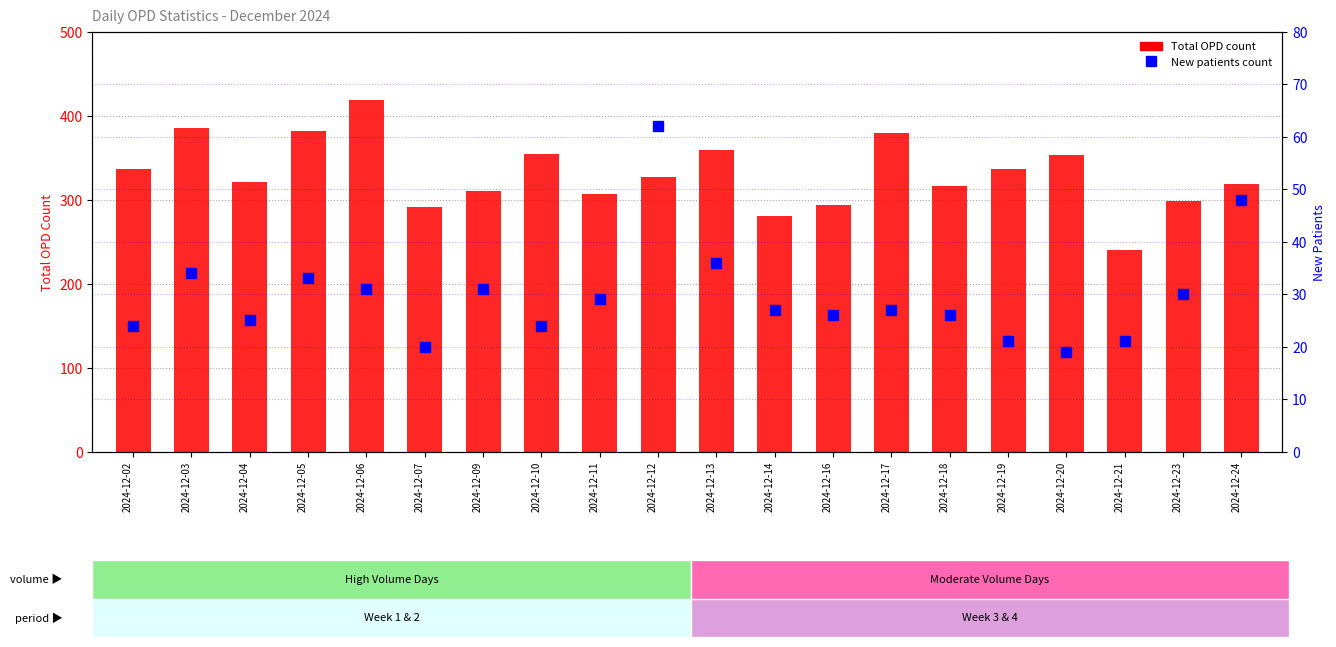

At which label does New patients count reach its peak?

2024-12-12